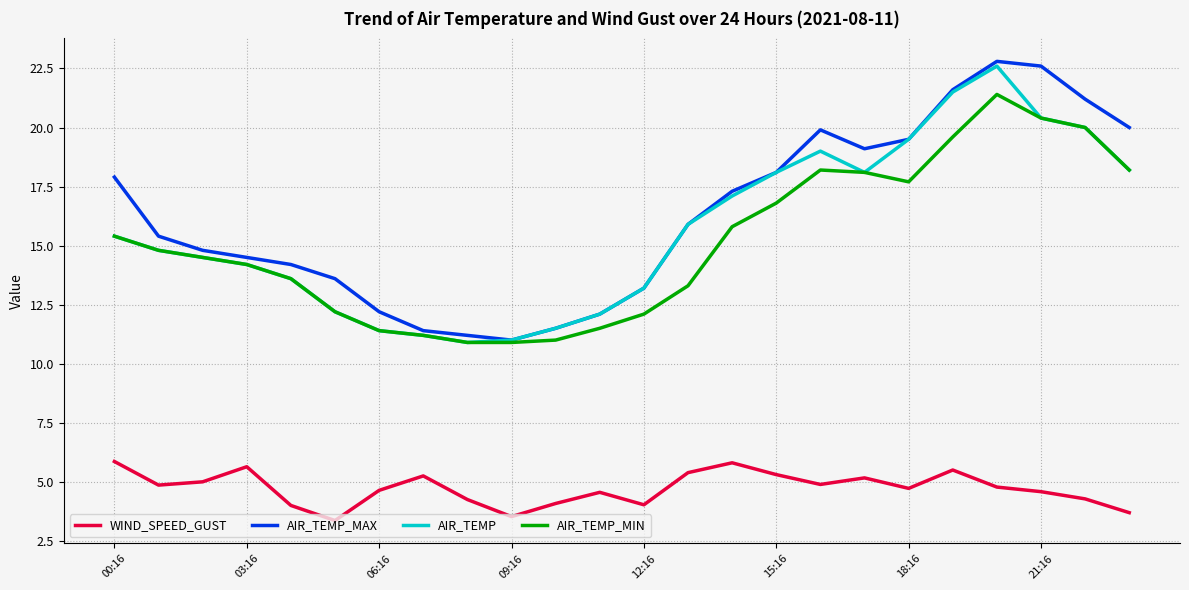

True or false: WIND_SPEED_GUST and AIR_TEMP_MIN intersect in this chart.

False